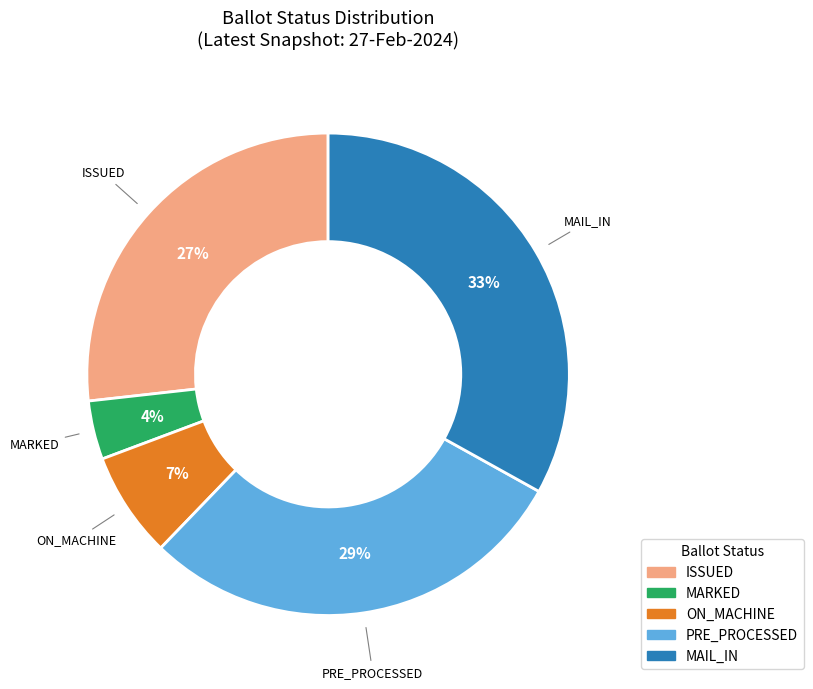

To the nearest percent, what is the difference between the largest and smallest slice percentages?

29%